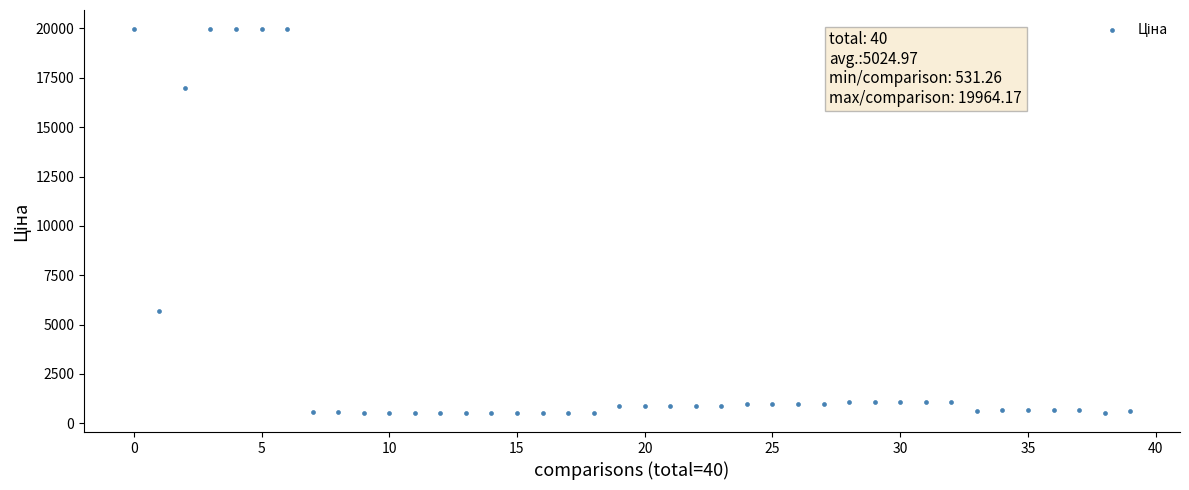

What Y value in the scatter plot is closest to 10247?

5673.8